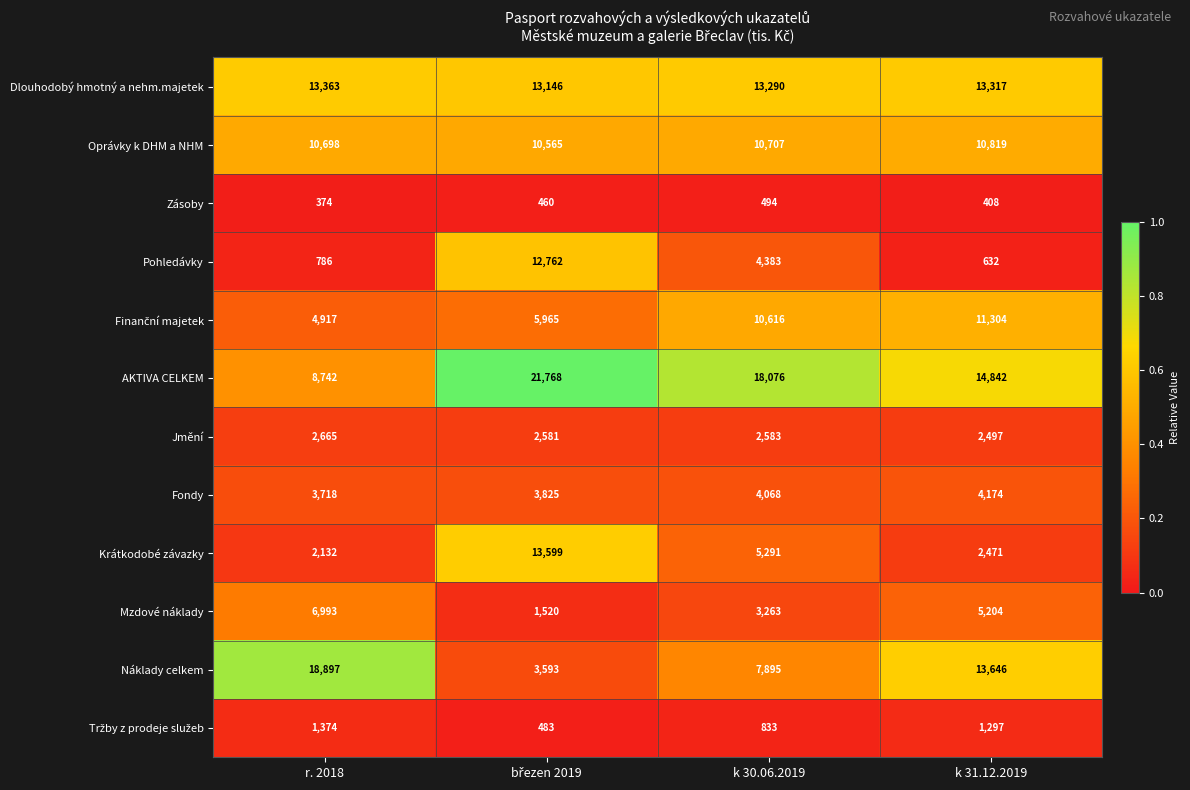

What is the sum of all Zásoby values?

1736